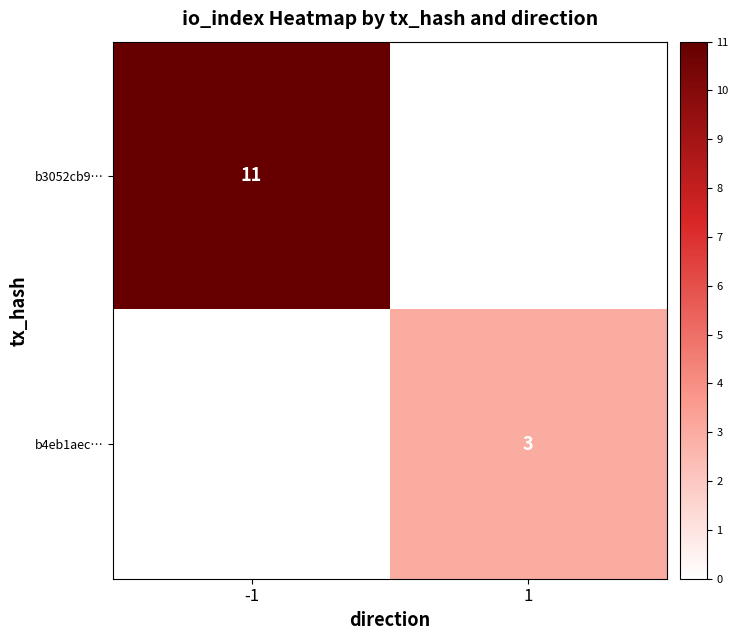

The value of b4eb1aec… at 1 is 1. True or false?

False